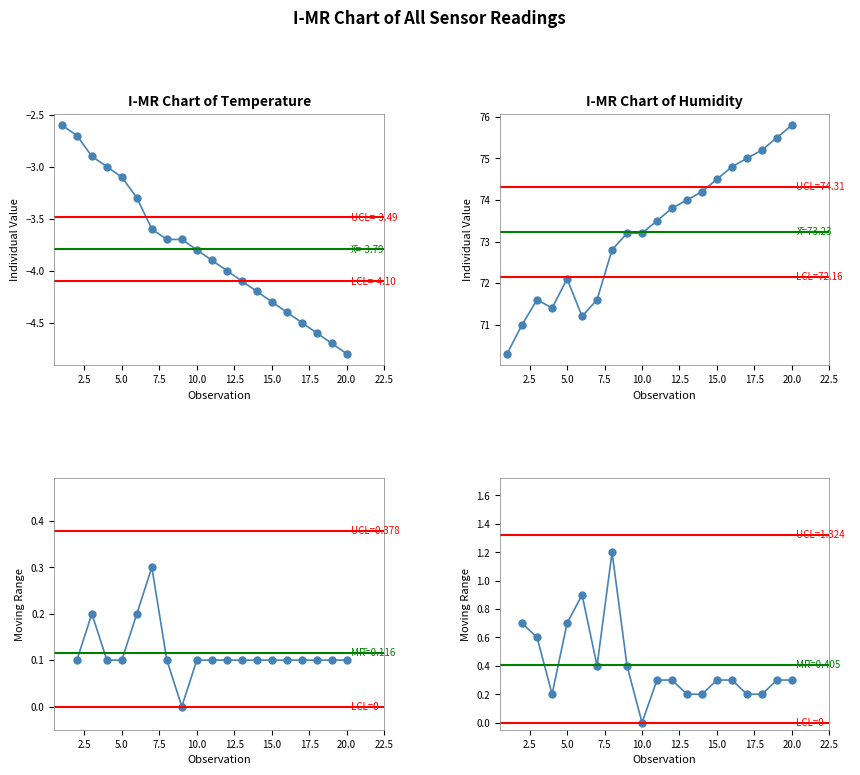

What is the sum of all humidity values?

1464.7